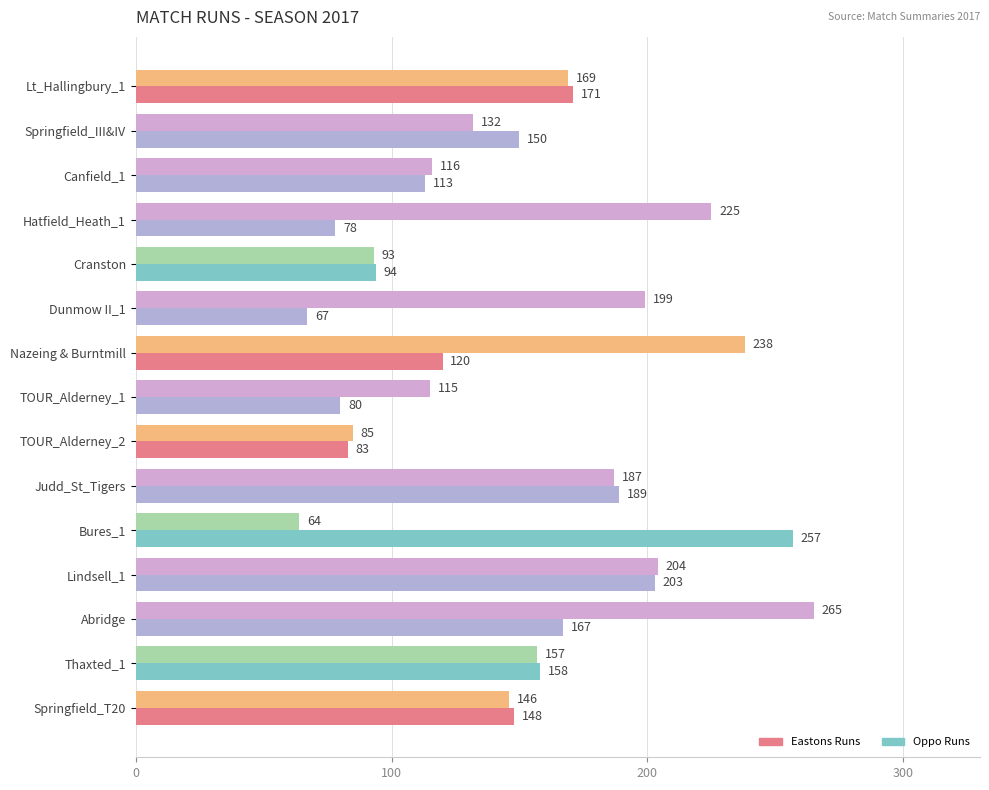

List the series in order of their overall mean, lowest first.

Eastons Runs, Oppo Runs